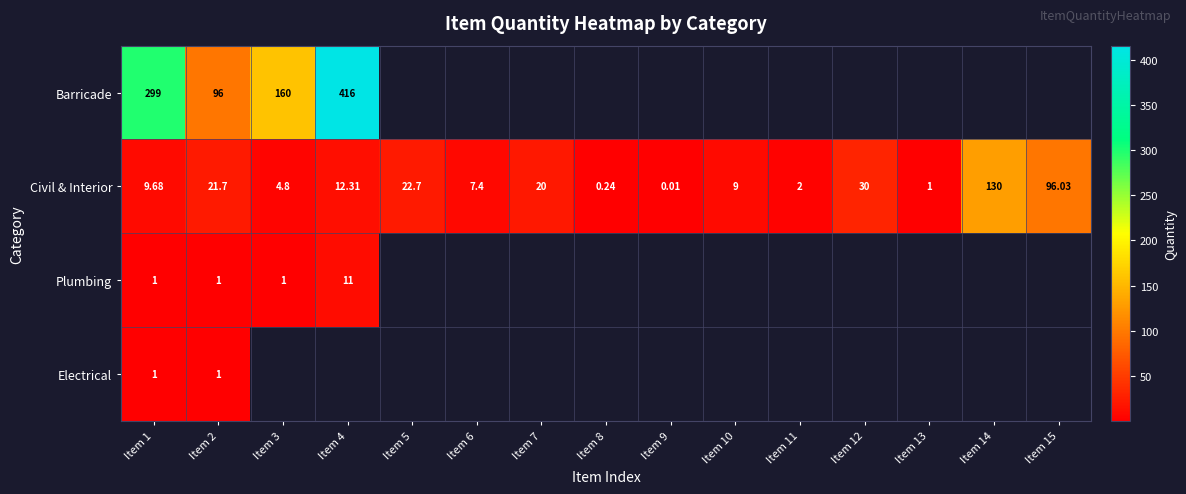

Between Item 15 and Item 3, which is larger?

Item 3